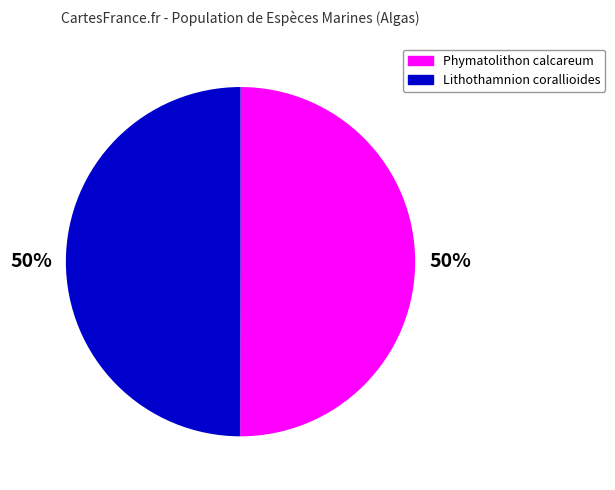

True or false: Lithothamnion corallioides accounts for 58% of the total.

False